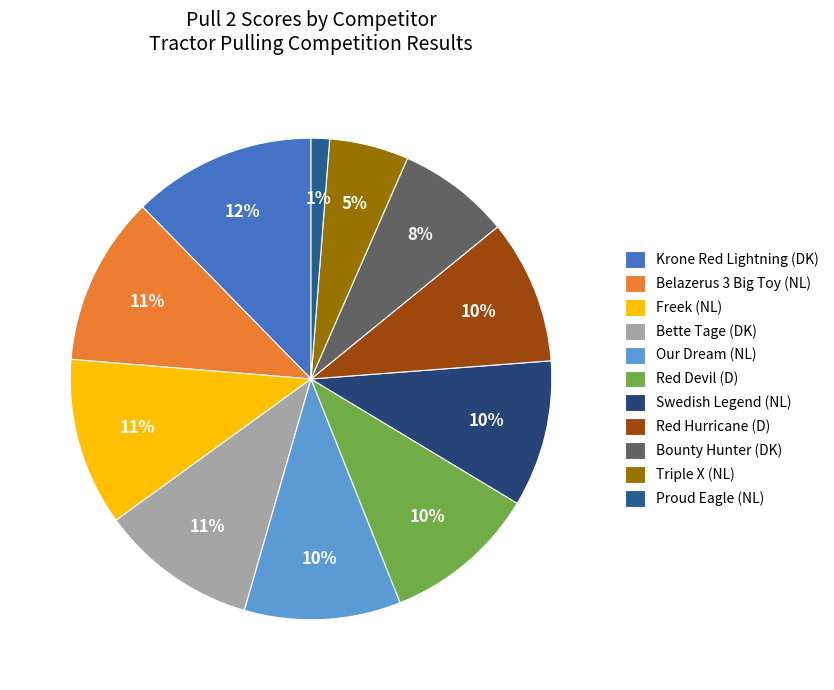

Is there a majority slice in this chart?

No